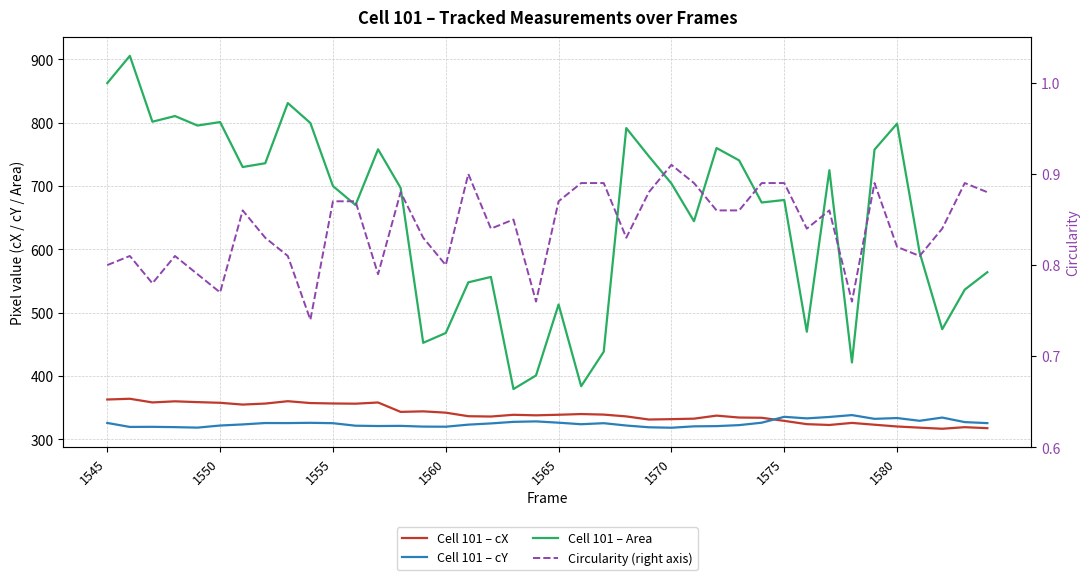

What is the total value across all series at 1575?

1343.8